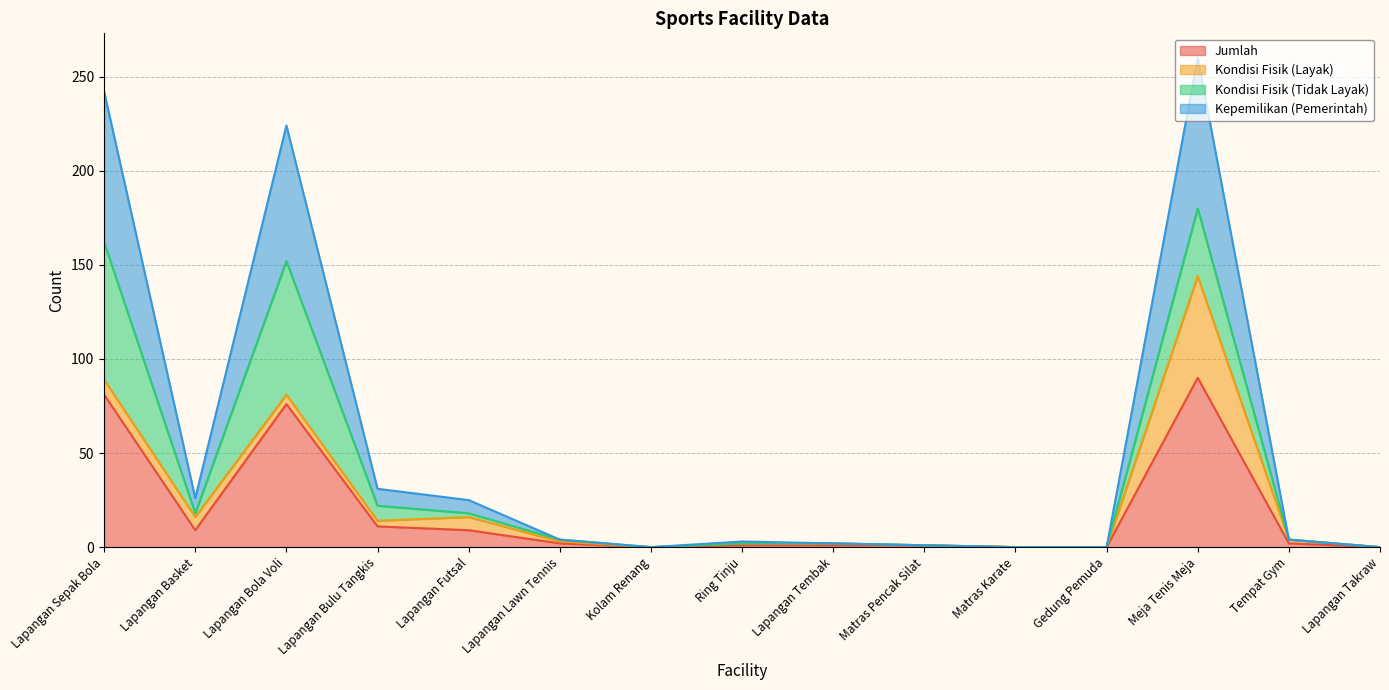

How many lines are shown in the chart?

4